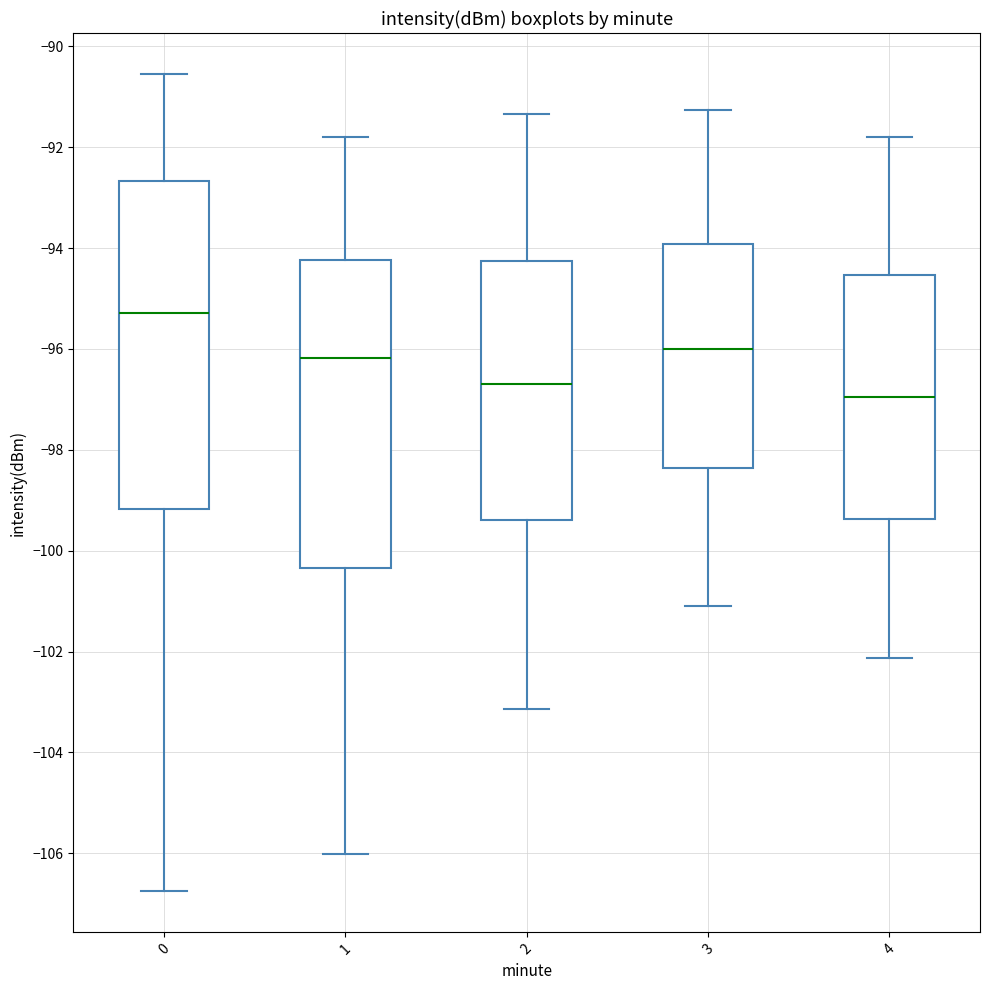

Reading left to right, read every box against the y-axis: the position of its median line, the range the box covers, and the ends of its whiskers. The values are not printed on the chart, so give them approximately, as read against the axis.

0: median -95.2, box -99.2 to -92.6, whiskers -106.8 to -90.6
1: median -96.2, box -100.4 to -94.2, whiskers -106.0 to -91.8
2: median -96.6, box -99.4 to -94.2, whiskers -103.2 to -91.4
3: median -96.0, box -98.4 to -94.0, whiskers -101.2 to -91.2
4: median -97.0, box -99.4 to -94.6, whiskers -102.2 to -91.8